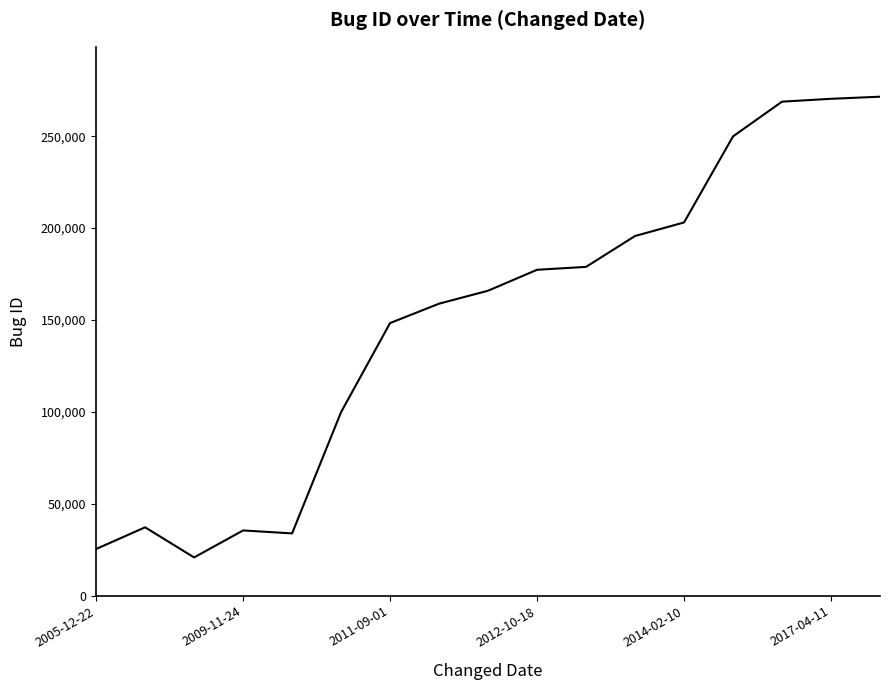

What is the difference between the maximum and minimum values?

250653